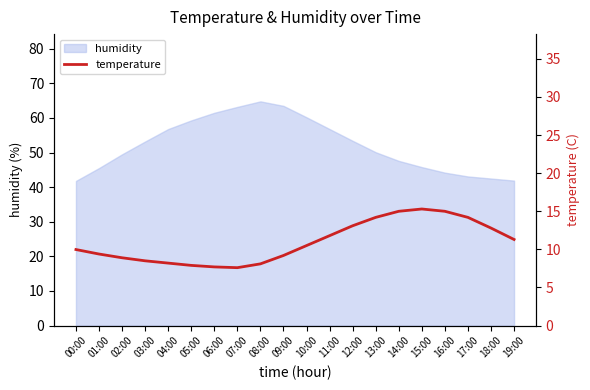

How many points are higher than both their immediate neighbors (excluding endpoints)?

1